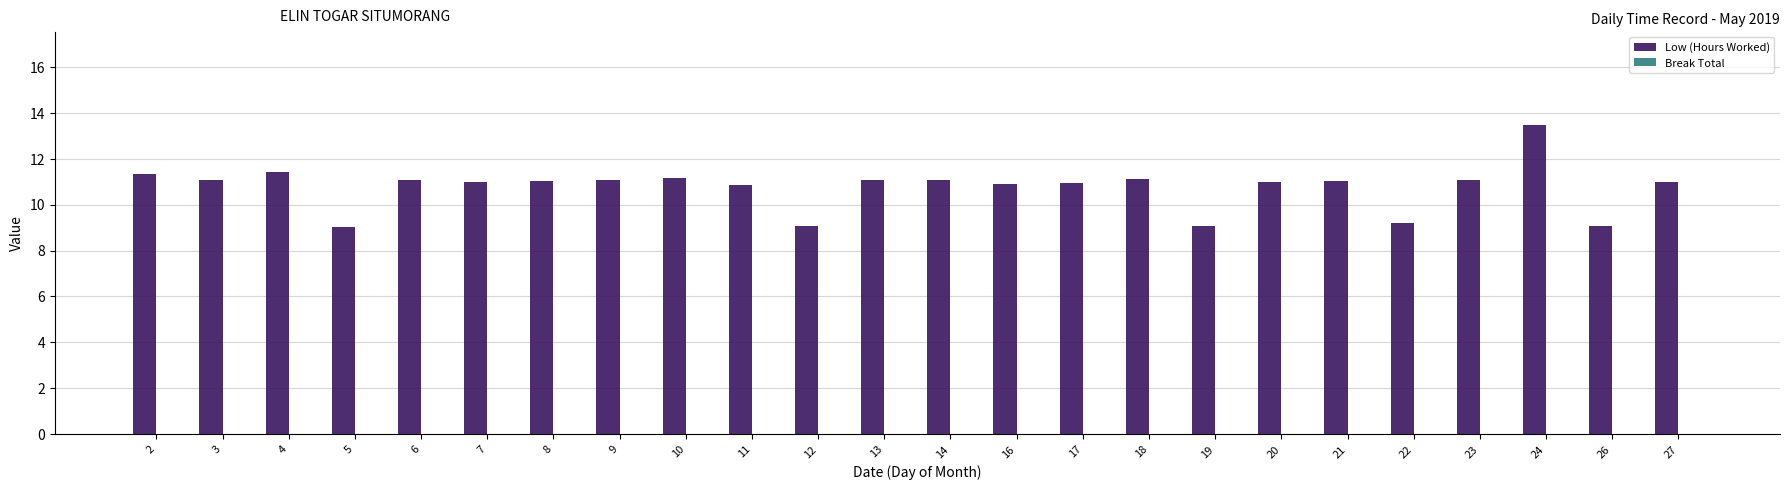

What is the change in value from 13 to 19?

-2.0